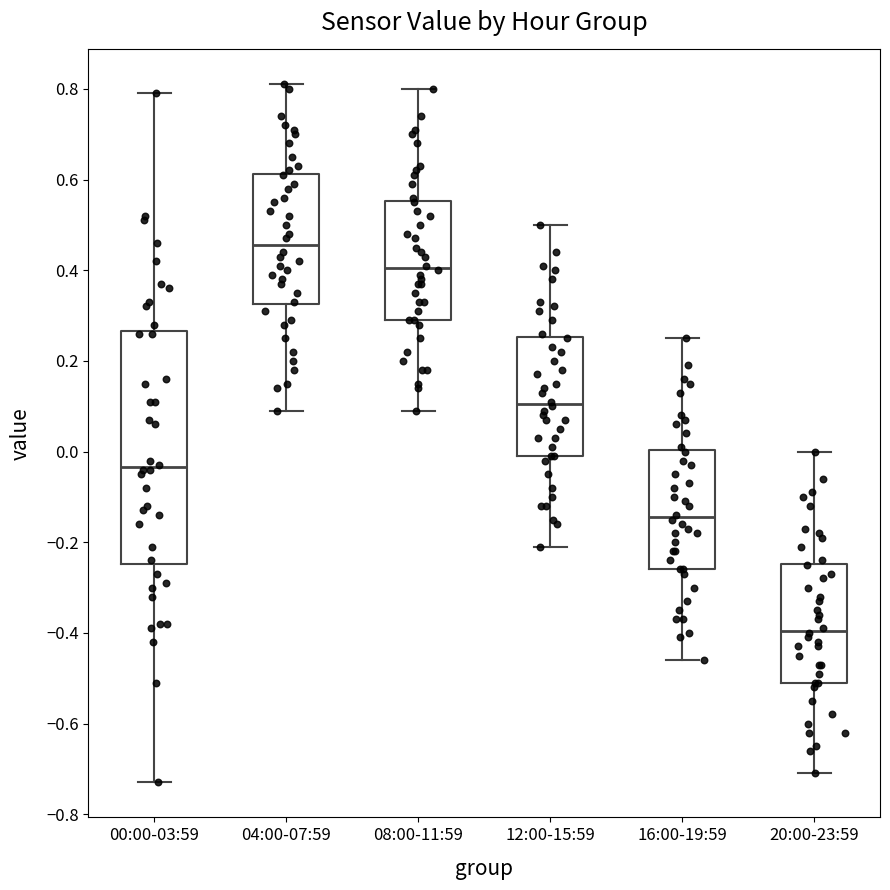

Where is the lower edge of the box for 20:00-23:59 on the y-axis? The values are not printed on the chart, so give them approximately, as read against the axis.

-0.50